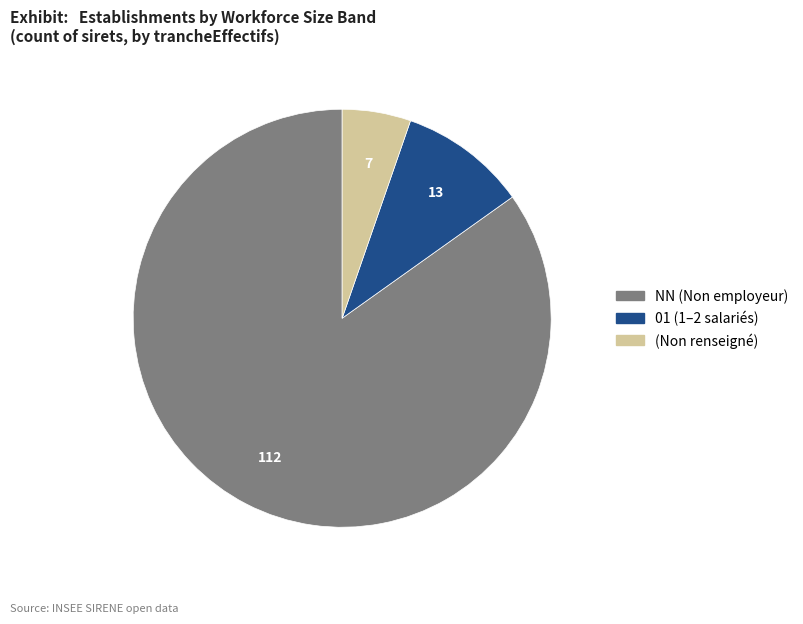

Is there a majority slice in this chart?

Yes